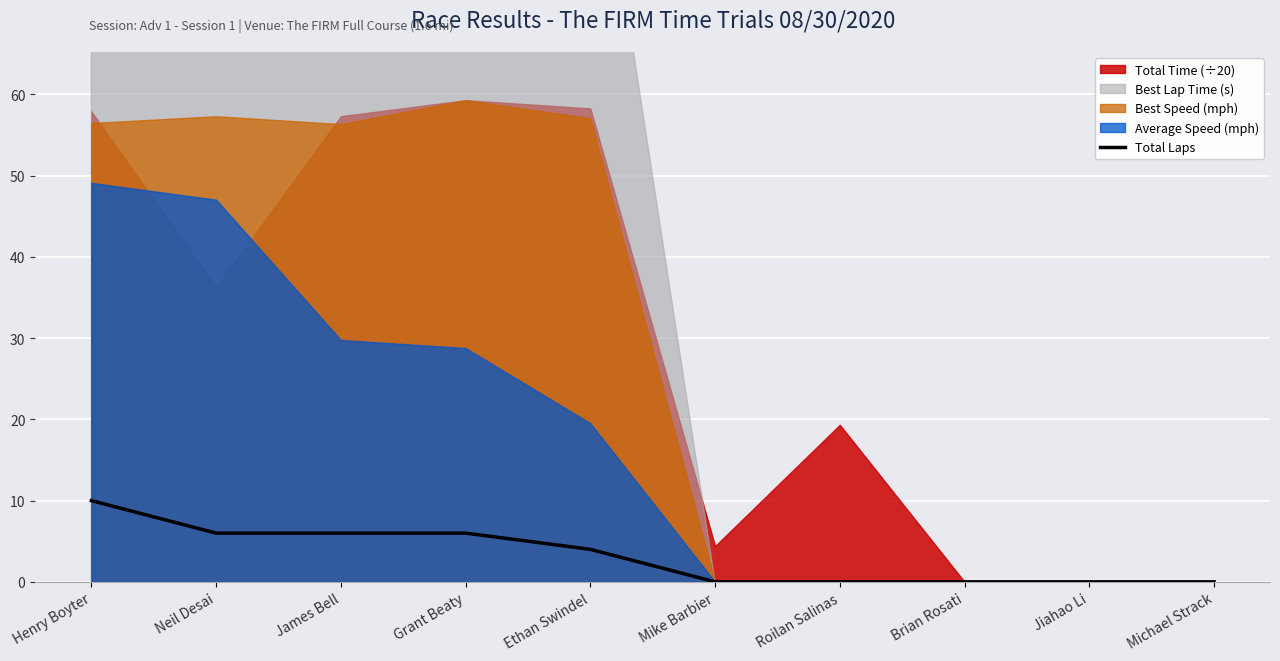

How many lines are shown in the chart?

1